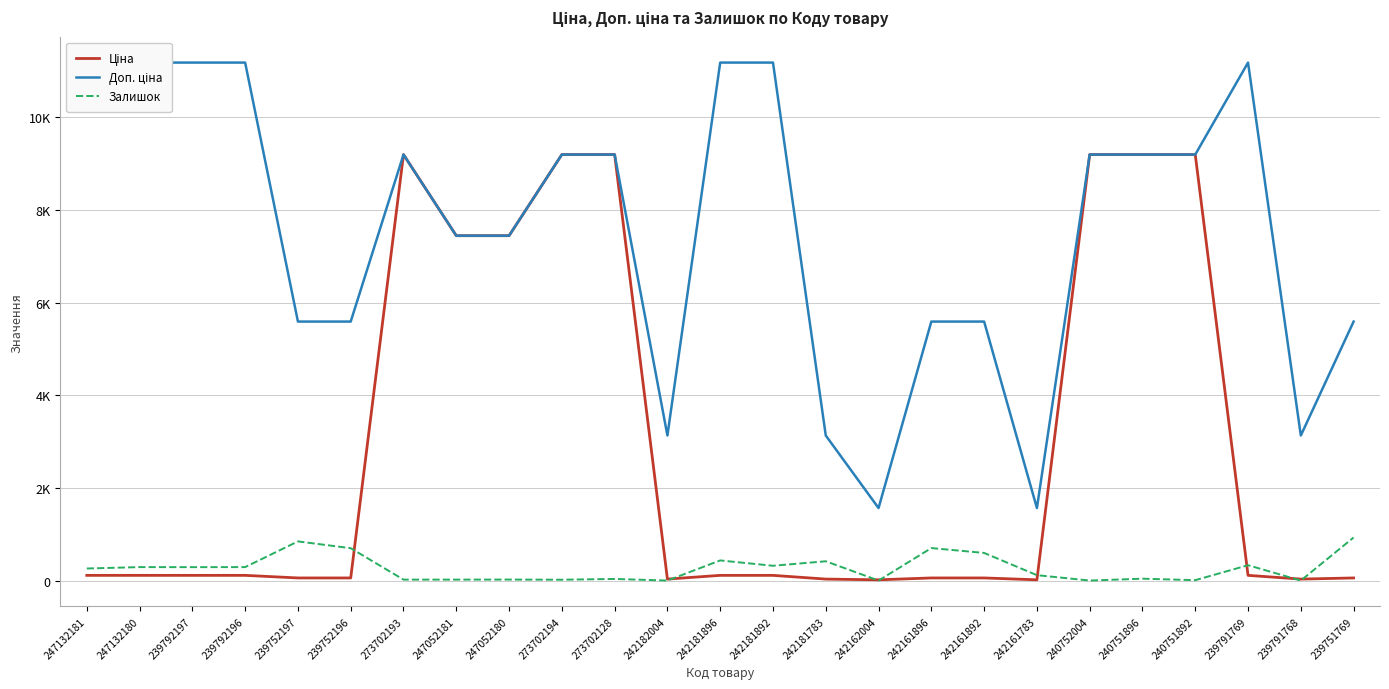

The Залишок series shows 194.8 at 242161892. True or false?

False